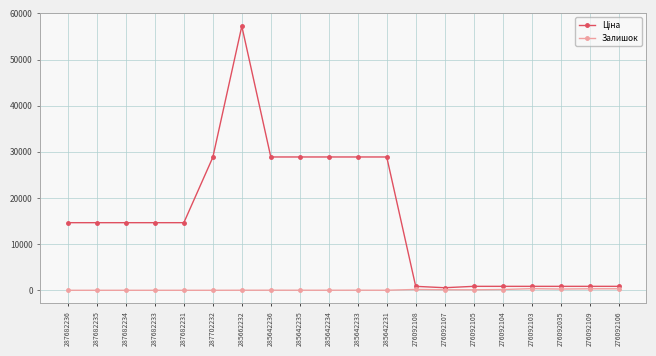

What is the label of the 9th point from the left?

285642235